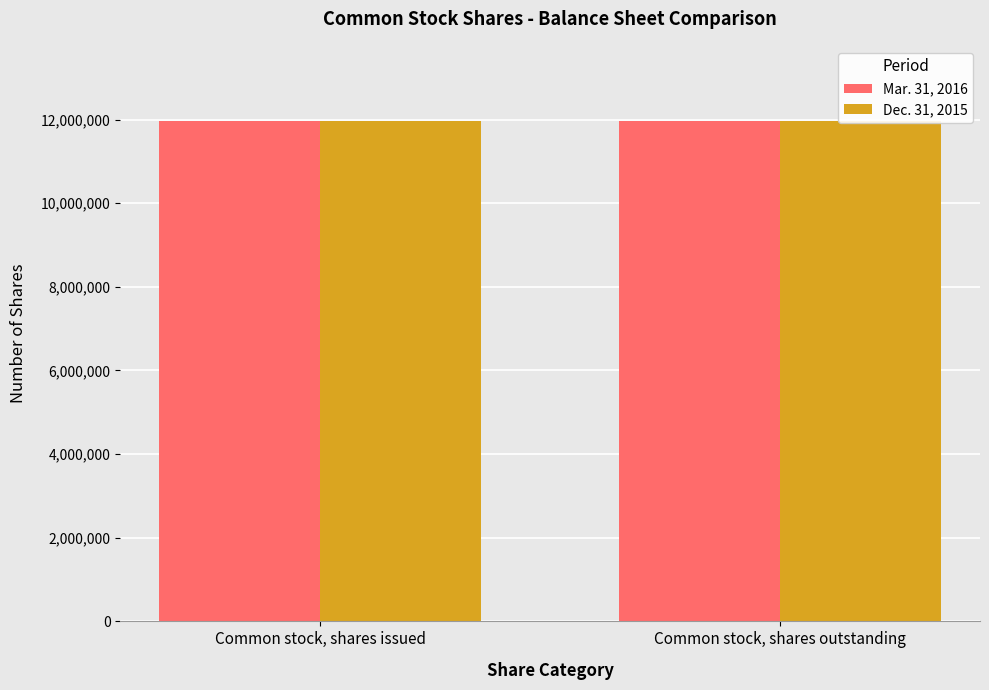

Rank the categories by Mar. 31, 2016 value from highest to lowest.

Common stock, shares issued, Common stock, shares outstanding